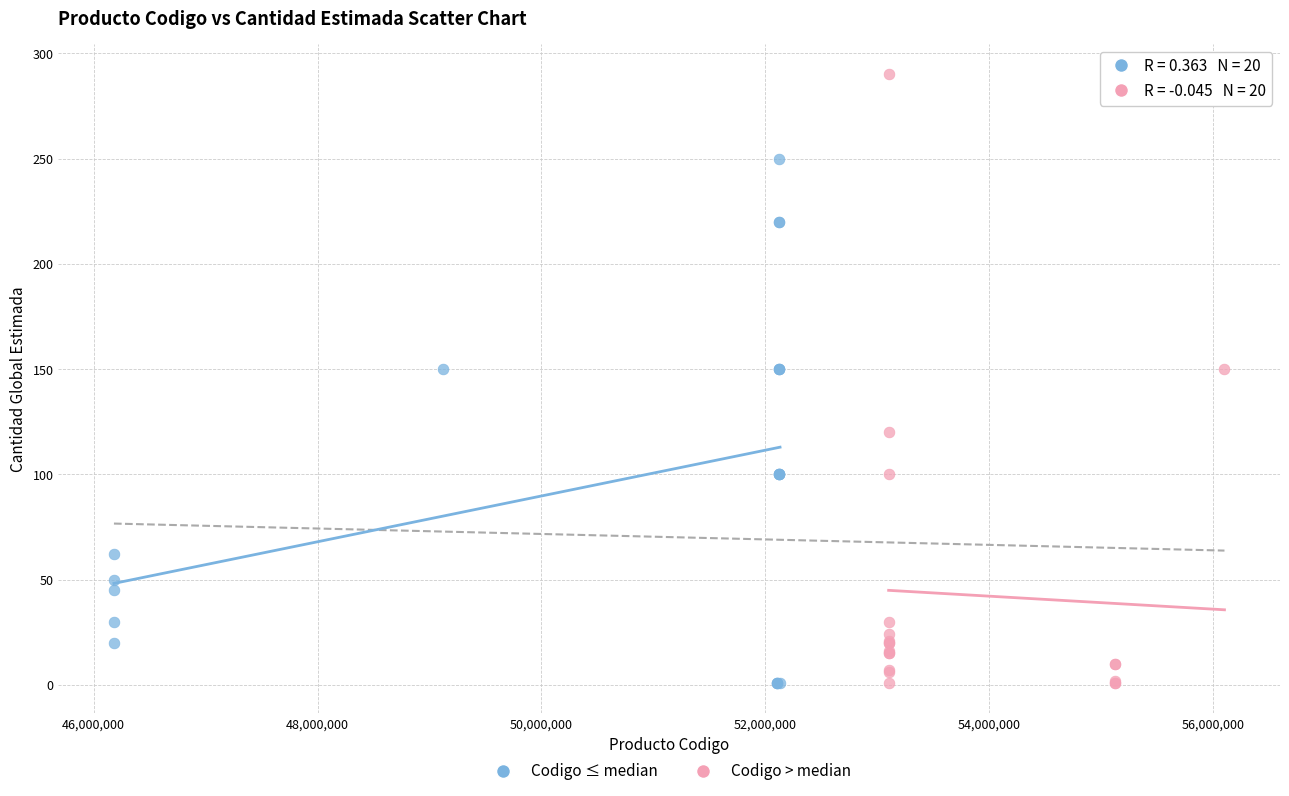

Which series has the widest spread of Y values?

Codigo > median